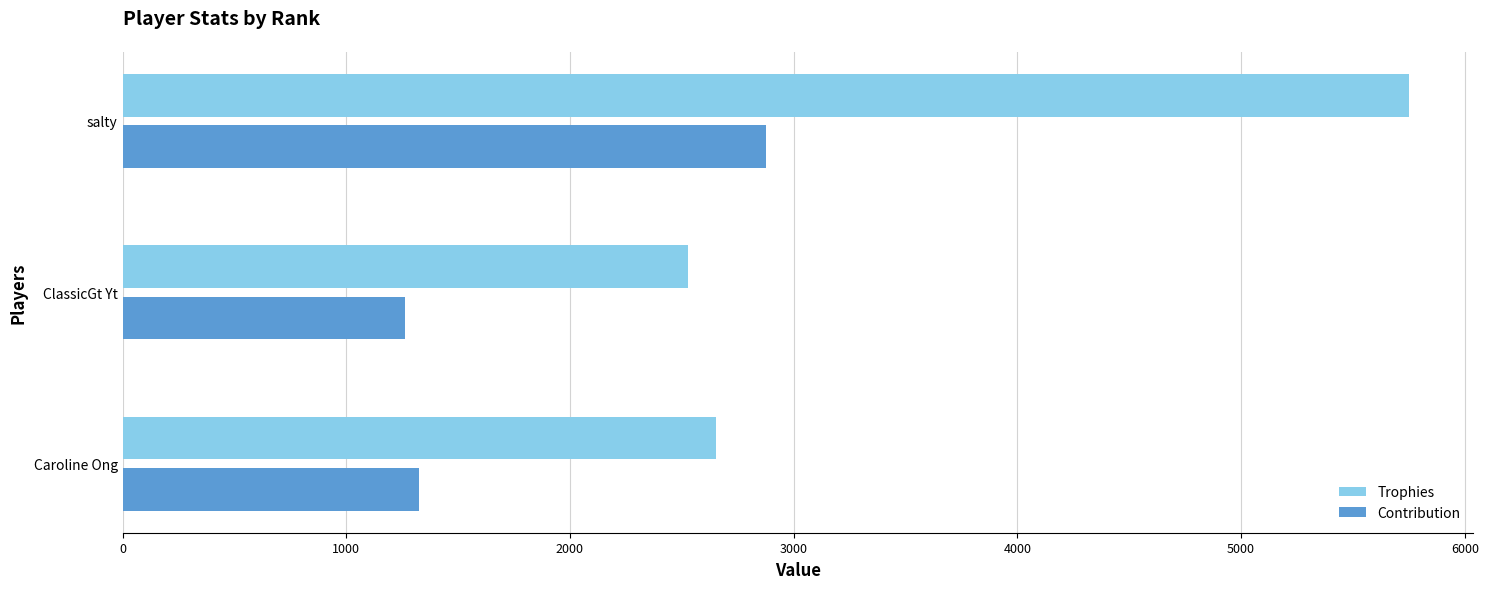

At Caroline Ong, list the series in order from smallest to largest.

Contribution, Trophies